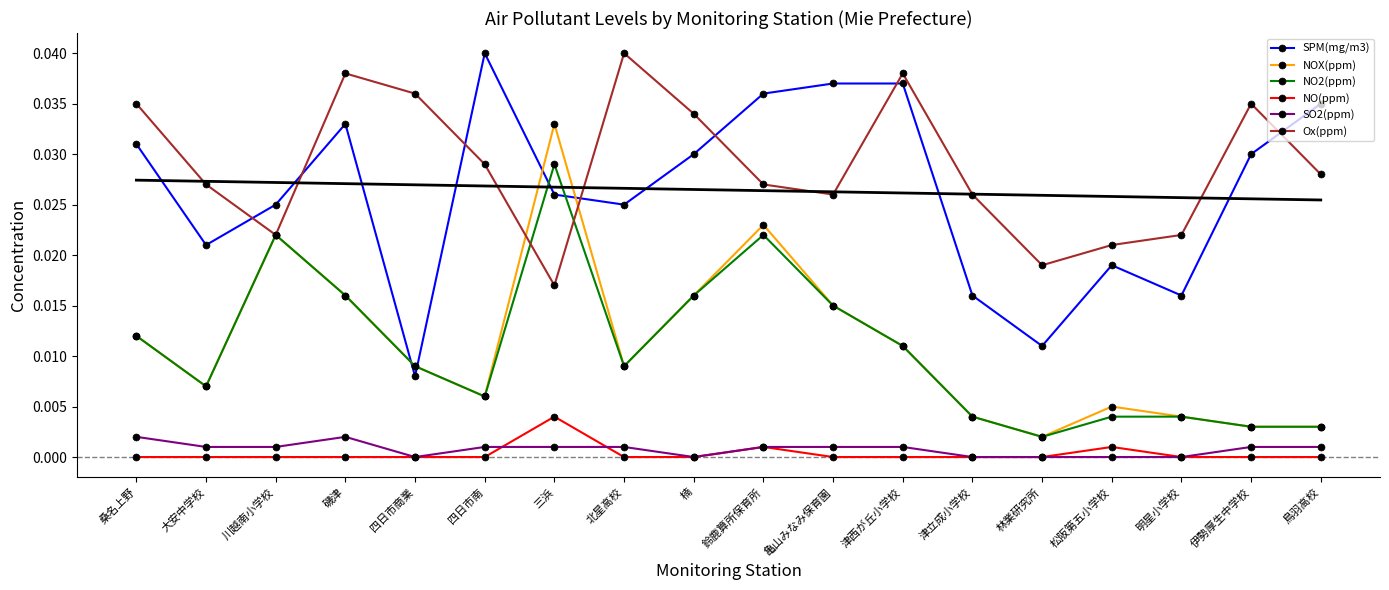

At which category does NOX(ppm) reach its first local valley?

大安中学校